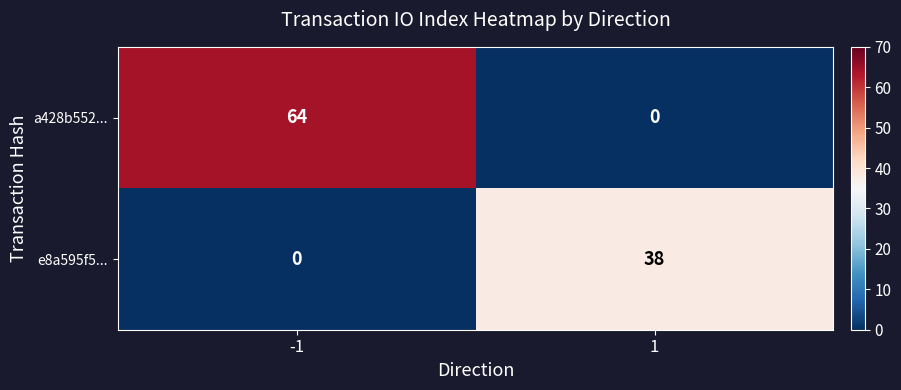

What is the sum of all e8a595f5... values?

38